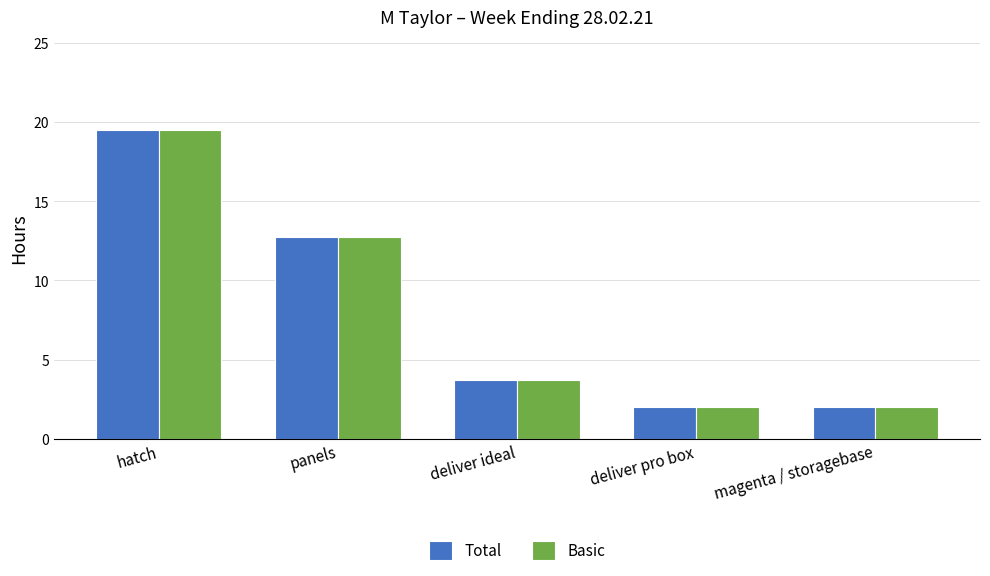

What is the label of the 1st bar from the left?

hatch